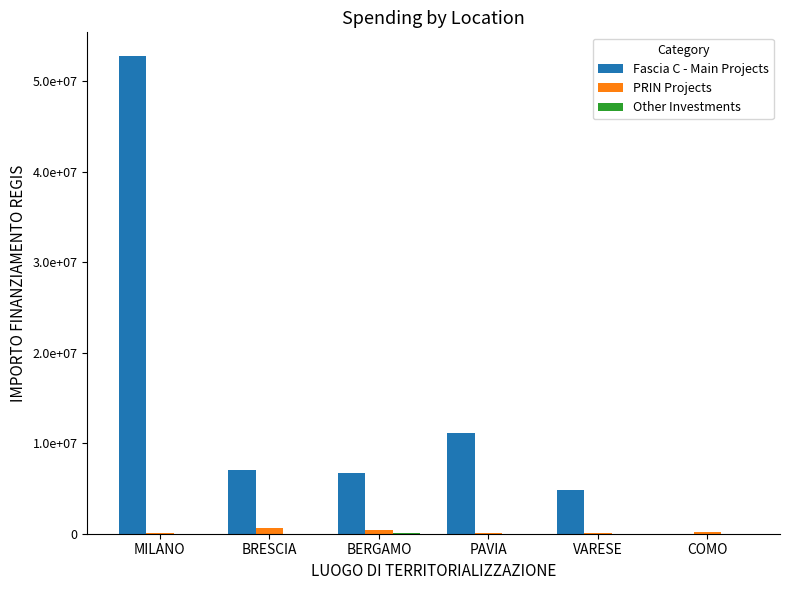

What is the spread (max minus min) of values at COMO?

208762.6